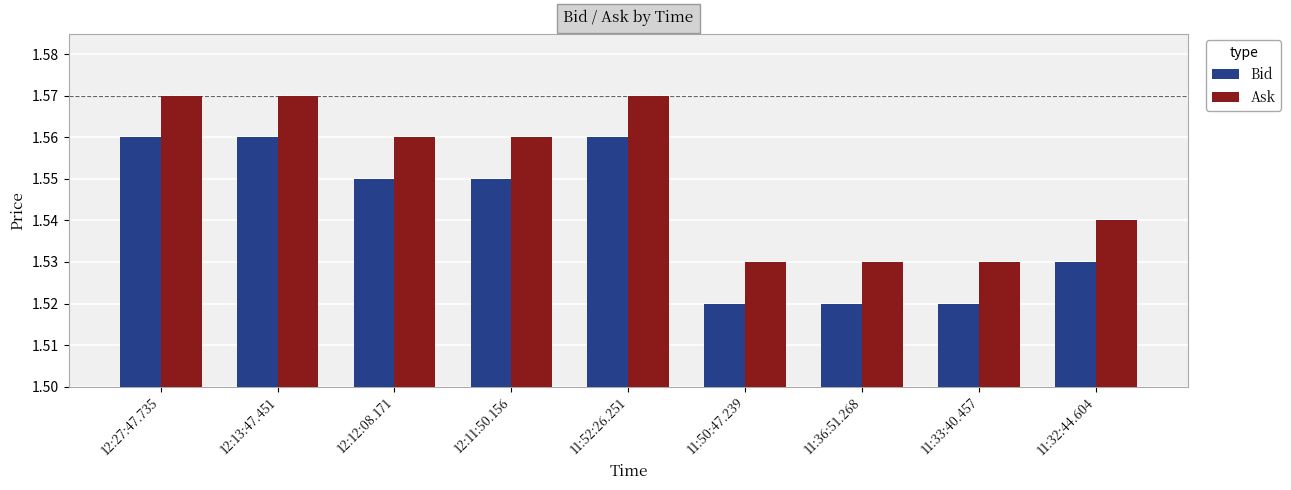

Are the bars horizontal?

No